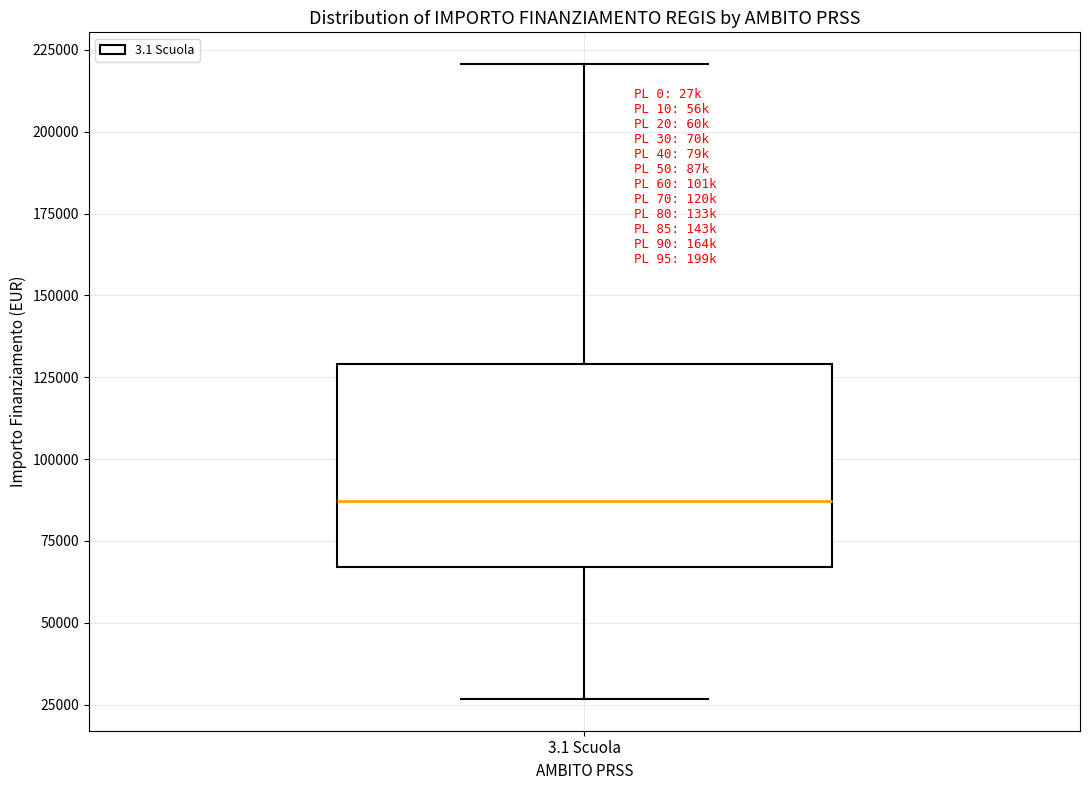

Transcribe this box plot: give where the median line is, the range the box spans, and where the two whiskers end, as read against the y-axis. The values are not printed on the chart, so give them approximately, as read against the axis.

median 85000, box 65000 to 130000, whiskers 25000 to 220000